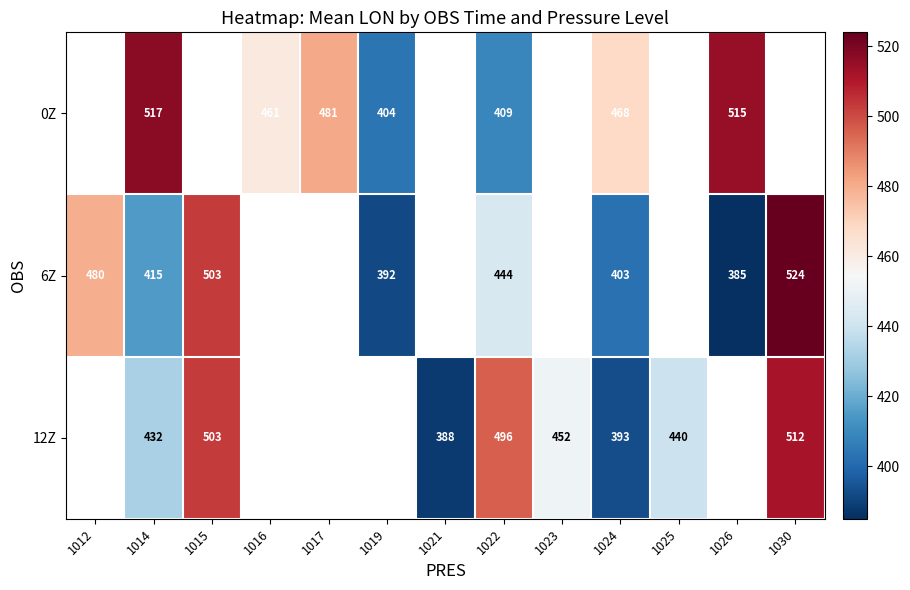

Is the value of 12Z at 1014 greater than the value of 0Z at 1026?

No